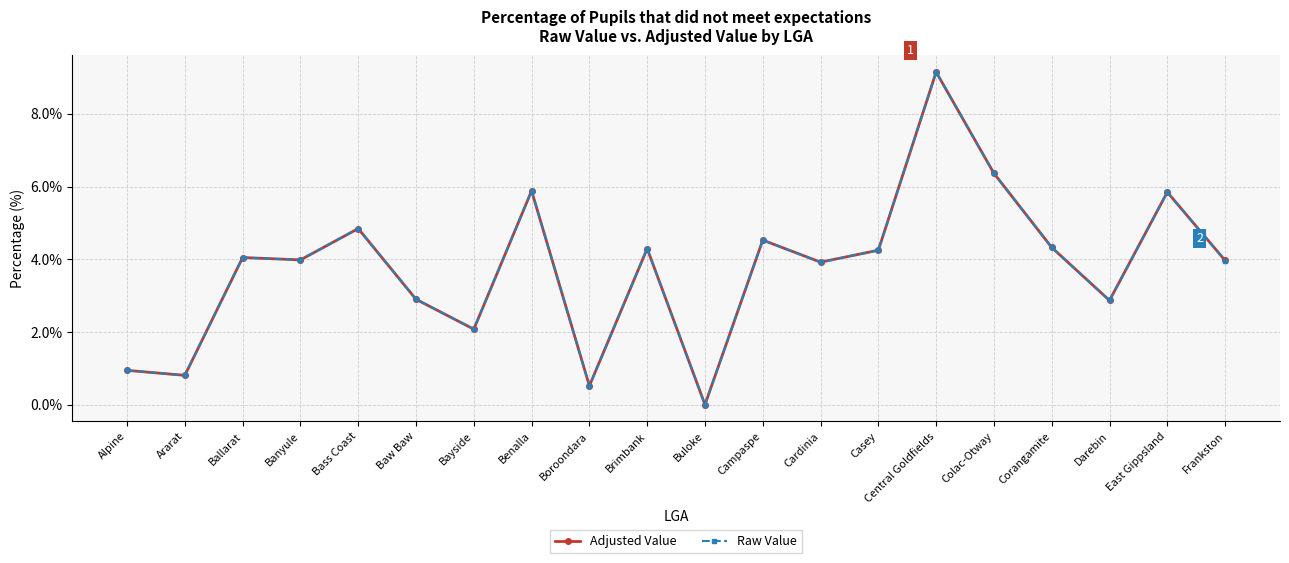

True or false: Raw Value has a value of 1.9 at Bass Coast.

False